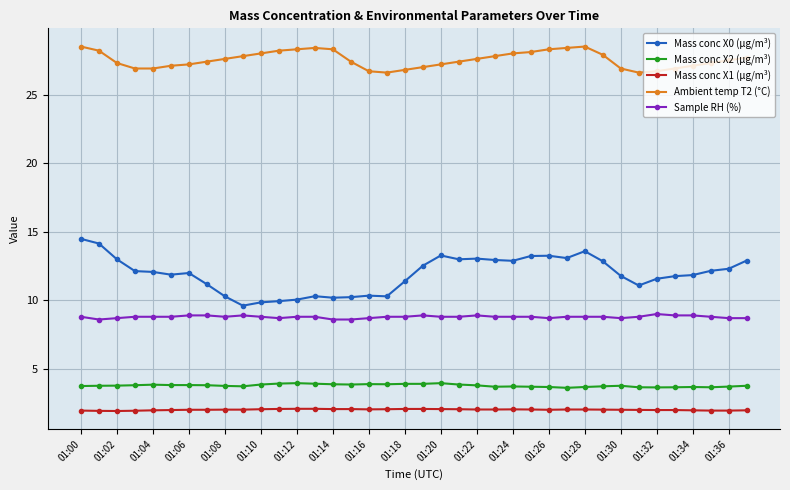

What is the sum of all Sample RH (%) values?

334.0